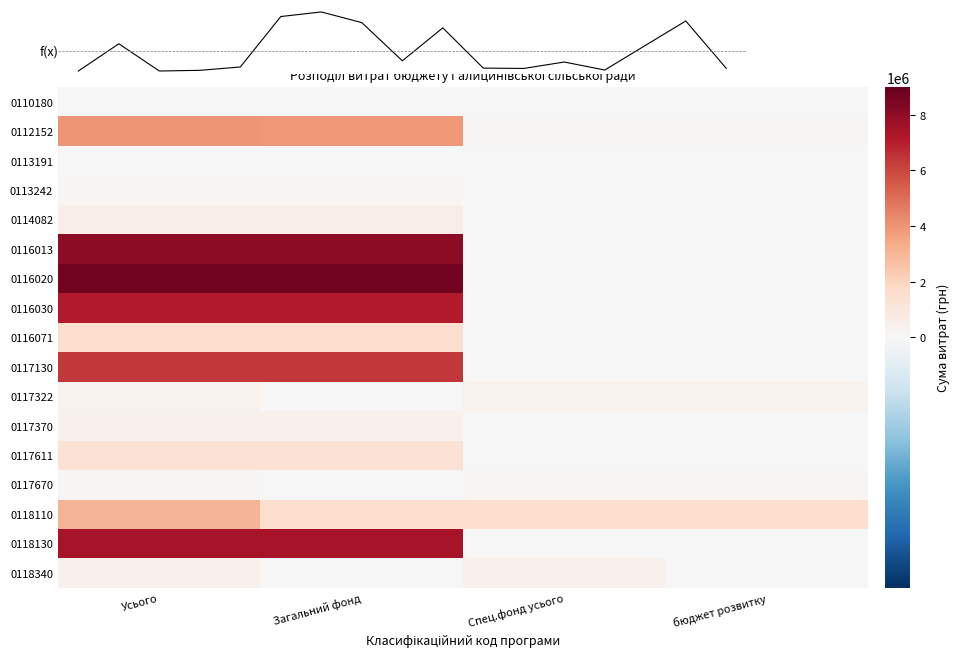

Rank the series at бюджет розвитку from lowest to highest value.

0110180, 0113191, 0113242, 0114082, 0116013, 0116020, 0116030, 0116071, 0117130, 0117370, 0117611, 0118130, 0118340, 0112152, 0117670, 0117322, 0118110